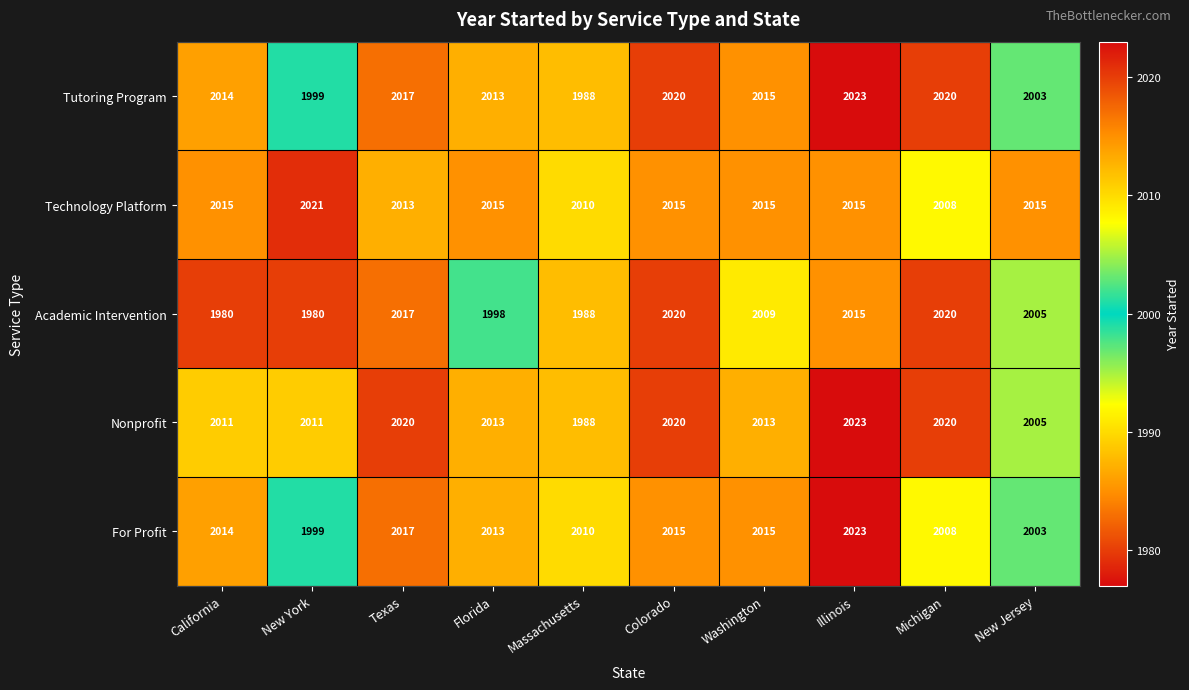

The value of For Profit at New Jersey is 3327. True or false?

False